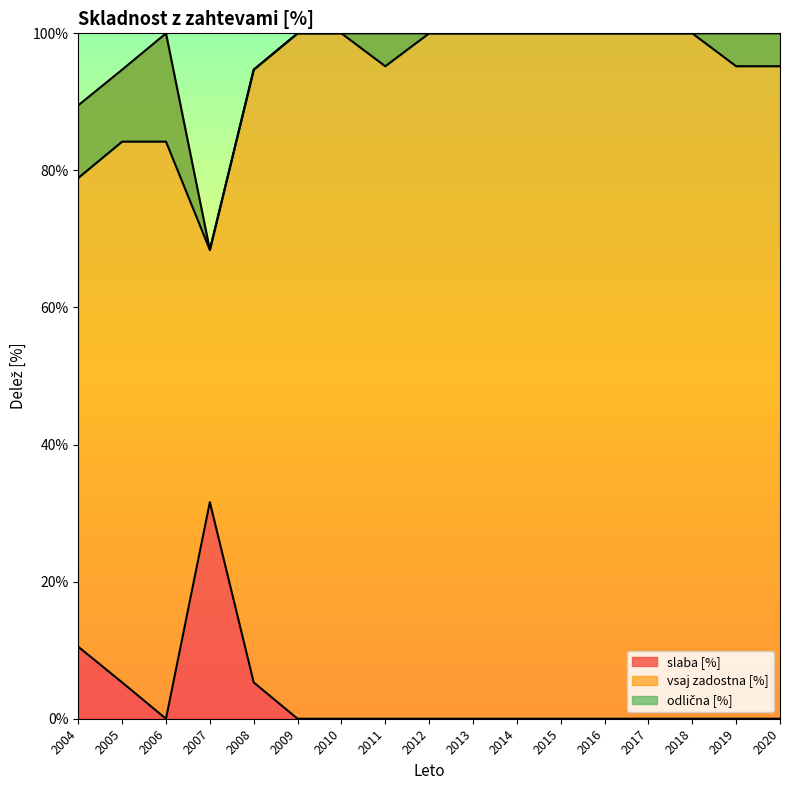

True or false: vsaj zadostna [%] has a value of 9.3 at 2005.

False